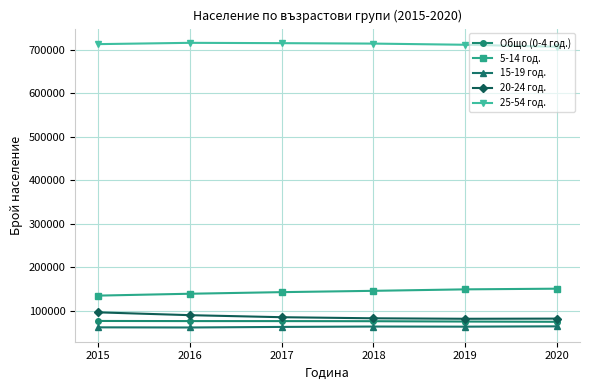

What is the maximum value shown in the chart?

715612